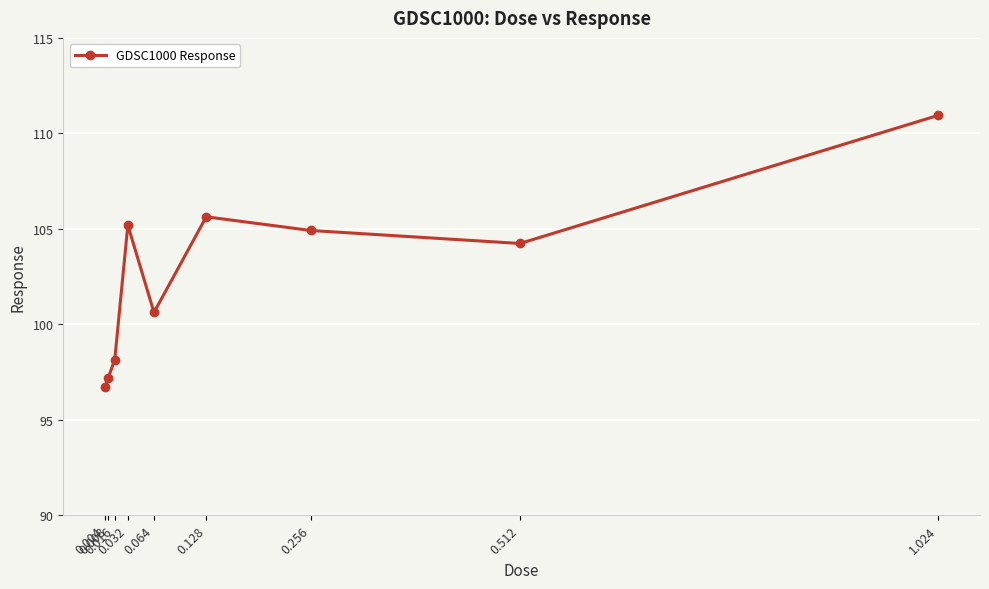

What is the label of the 2nd point from the left?

0.008